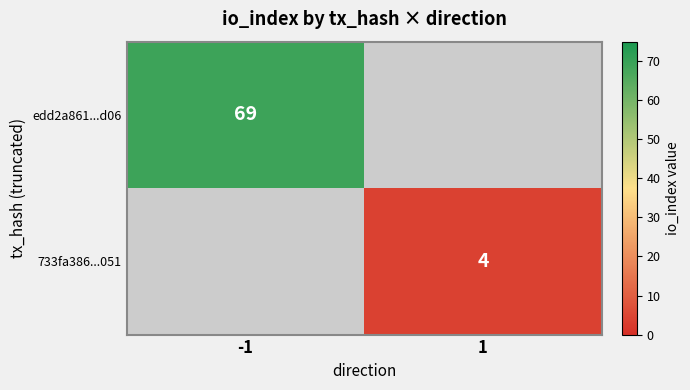

Is the value of 733fa386...051 at 1 greater than the value of edd2a861...d06 at -1?

No